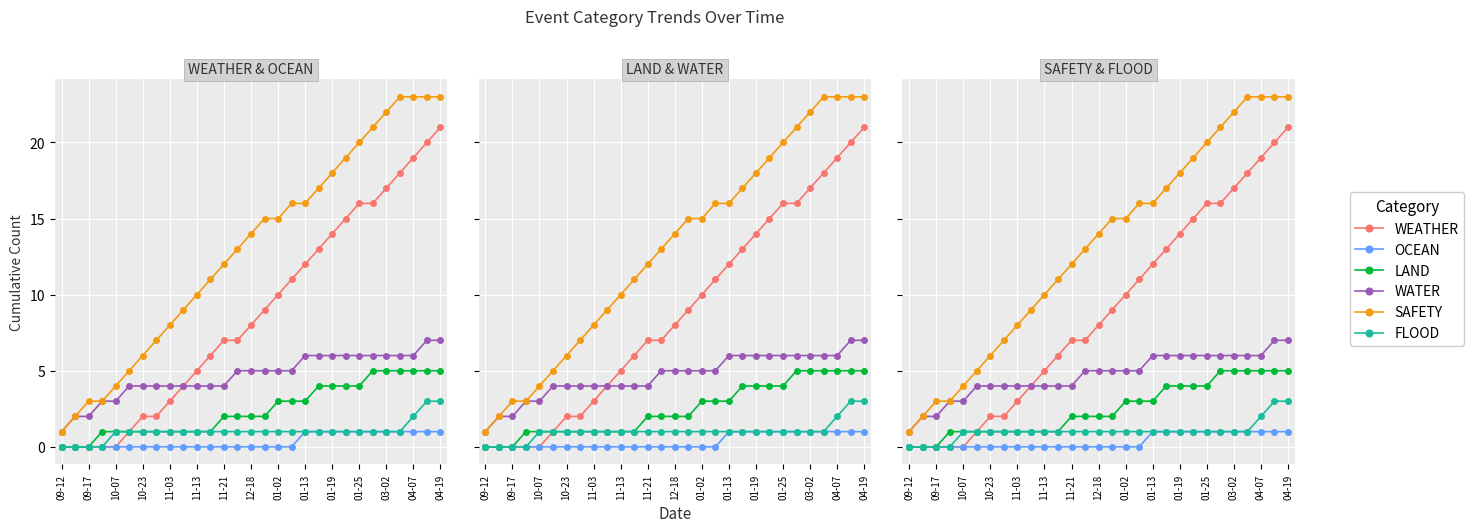

Does the chart display data point markers on the line(s)?

Yes